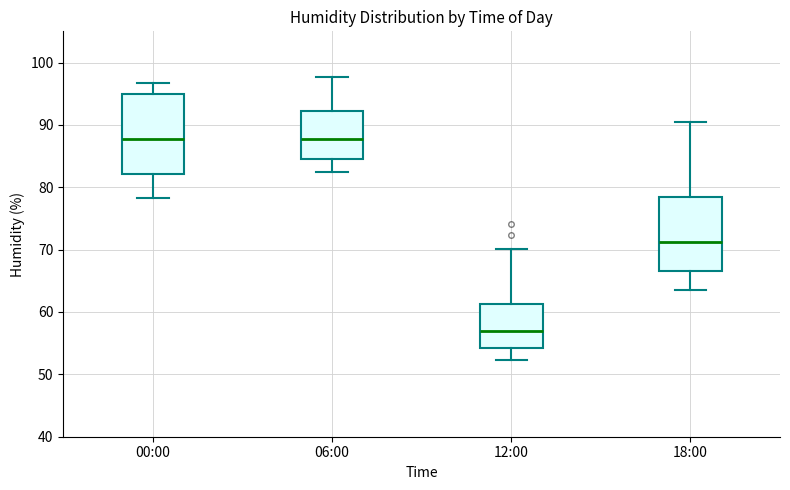

Reading left to right, read every box against the y-axis: the position of its median line, the range the box covers, and the ends of its whiskers. The values are not printed on the chart, so give them approximately, as read against the axis.

00:00: median 88, box 82 to 95, whiskers 78 to 97
06:00: median 88, box 85 to 92, whiskers 82 to 98
12:00: median 57, box 54 to 61, whiskers 52 to 70
18:00: median 71, box 67 to 79, whiskers 64 to 91